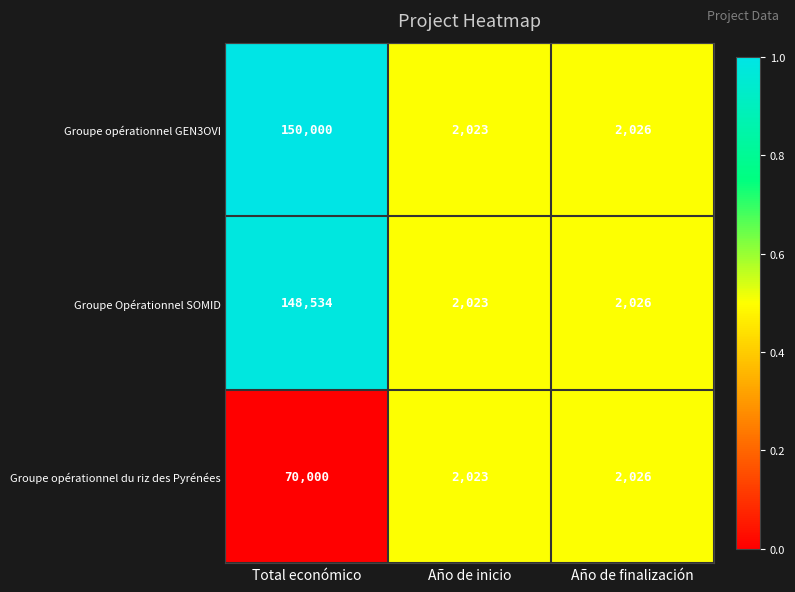

At which category is the sum across all series the highest?

Total económico